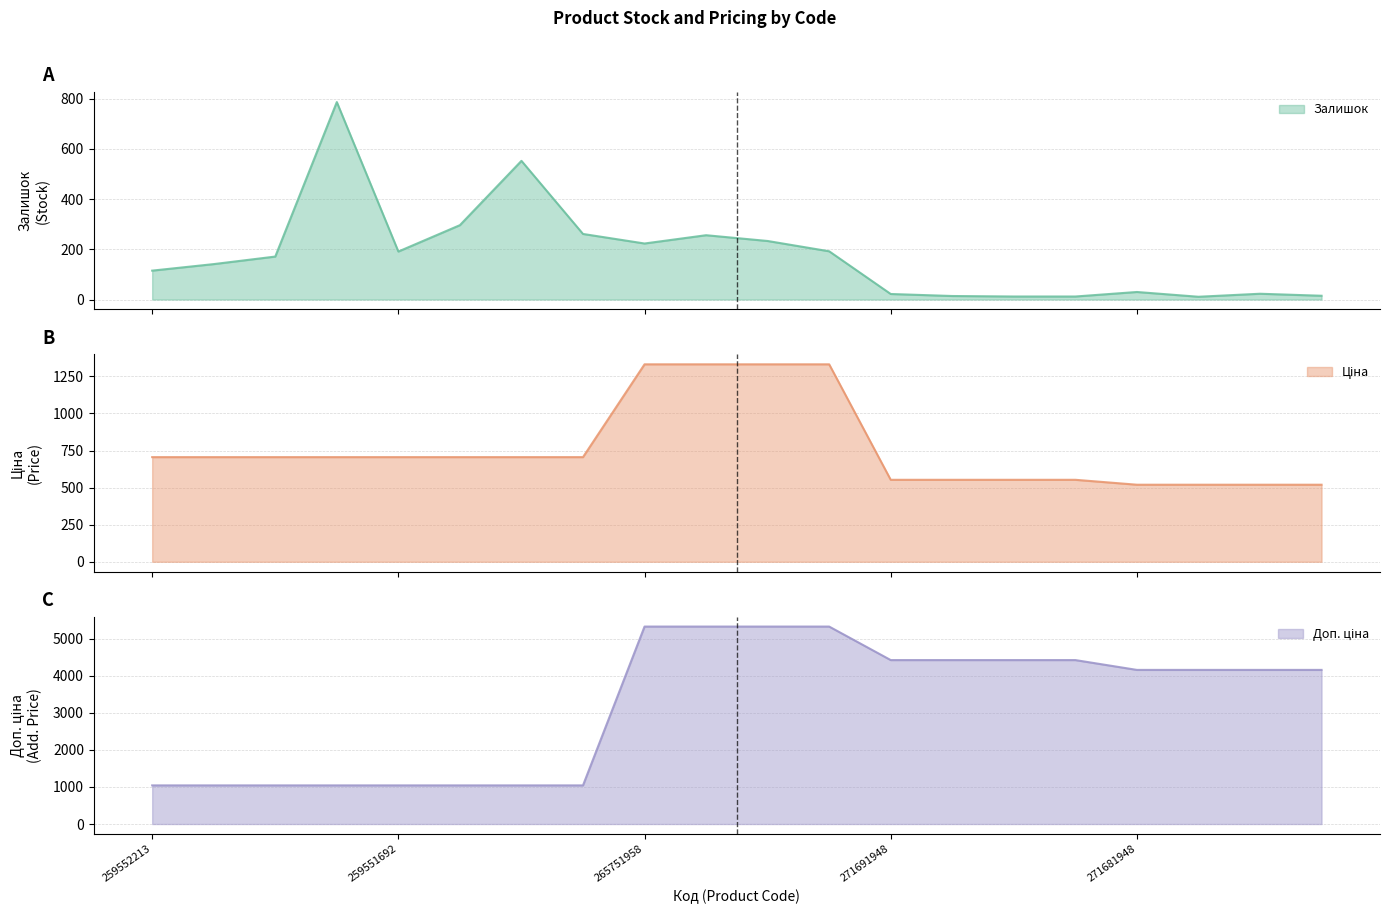

How many times do Ціна and Залишок cross each other?

2